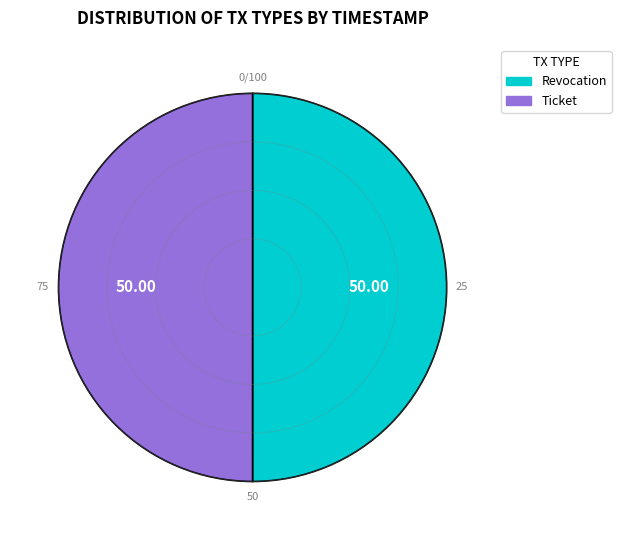

Approximately how many times larger is the value at Revocation compared to Ticket?

1.0